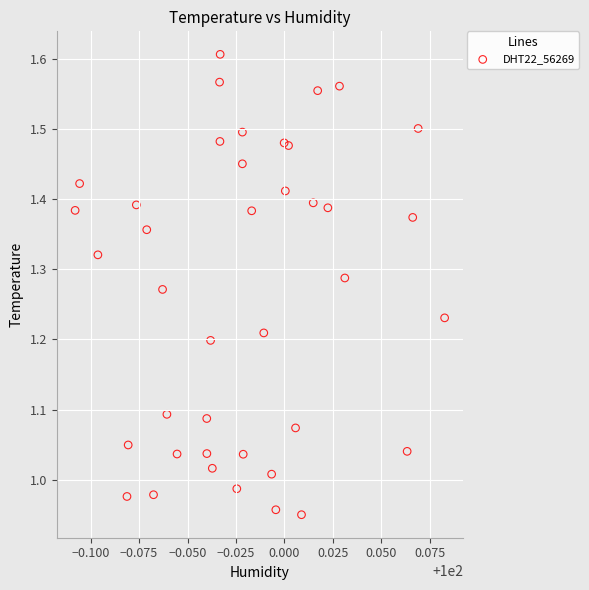

What is the range of Y values (max minus min)?

0.7